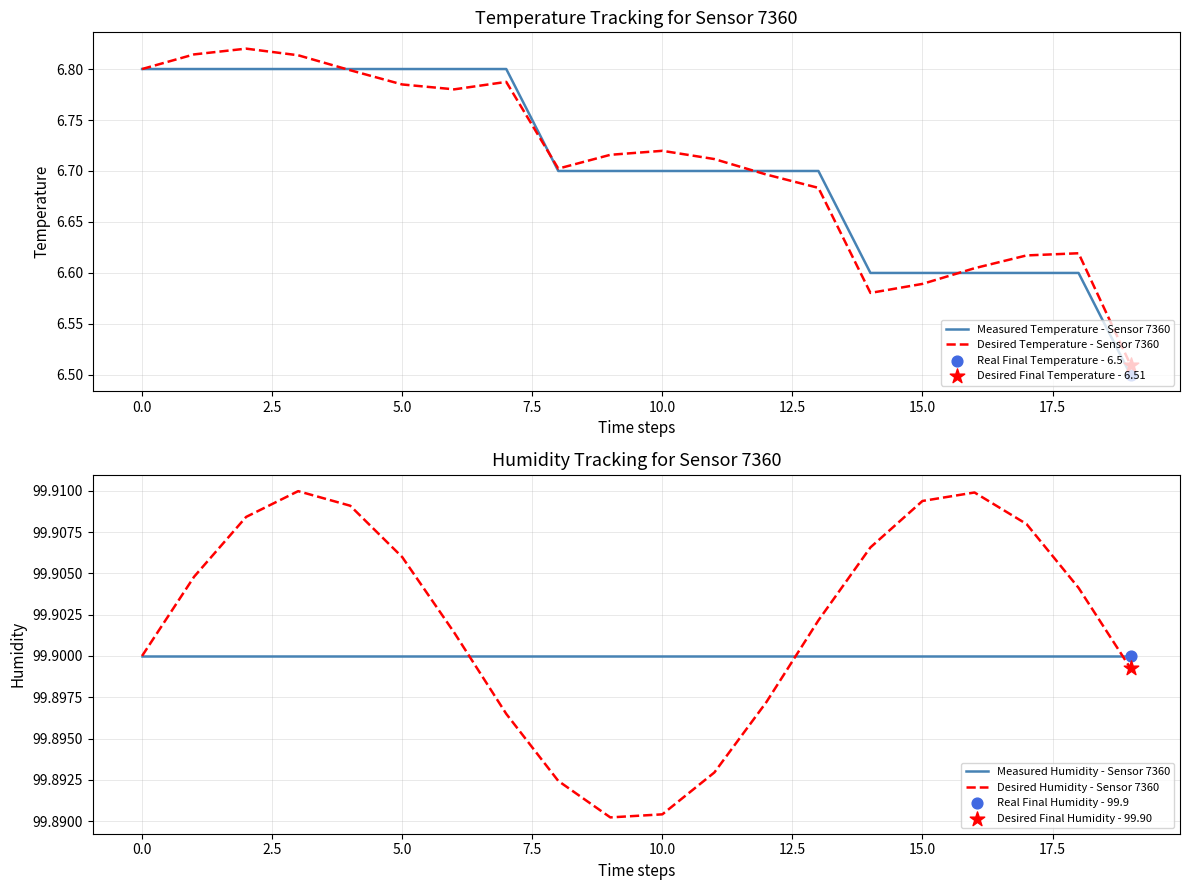

The value of Desired Temperature - Sensor 7360 at 10.0 is 4.3. True or false?

False